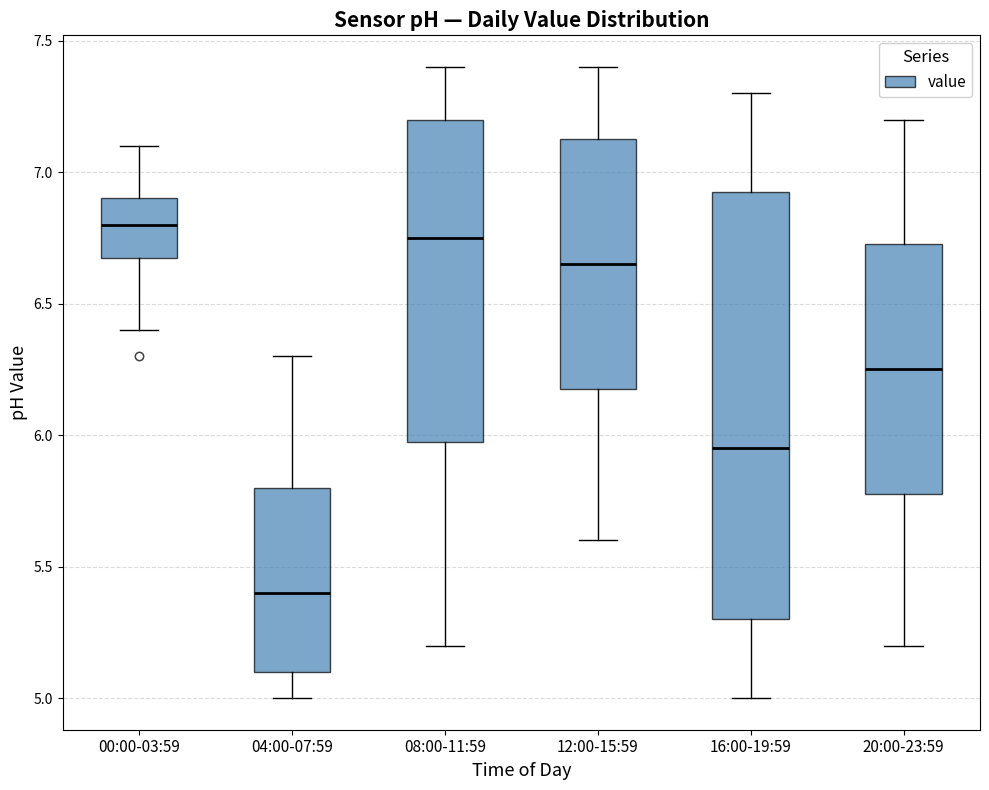

Where is the upper edge of the box for 20:00-23:59 on the y-axis? The values are not printed on the chart, so give them approximately, as read against the axis.

6.75